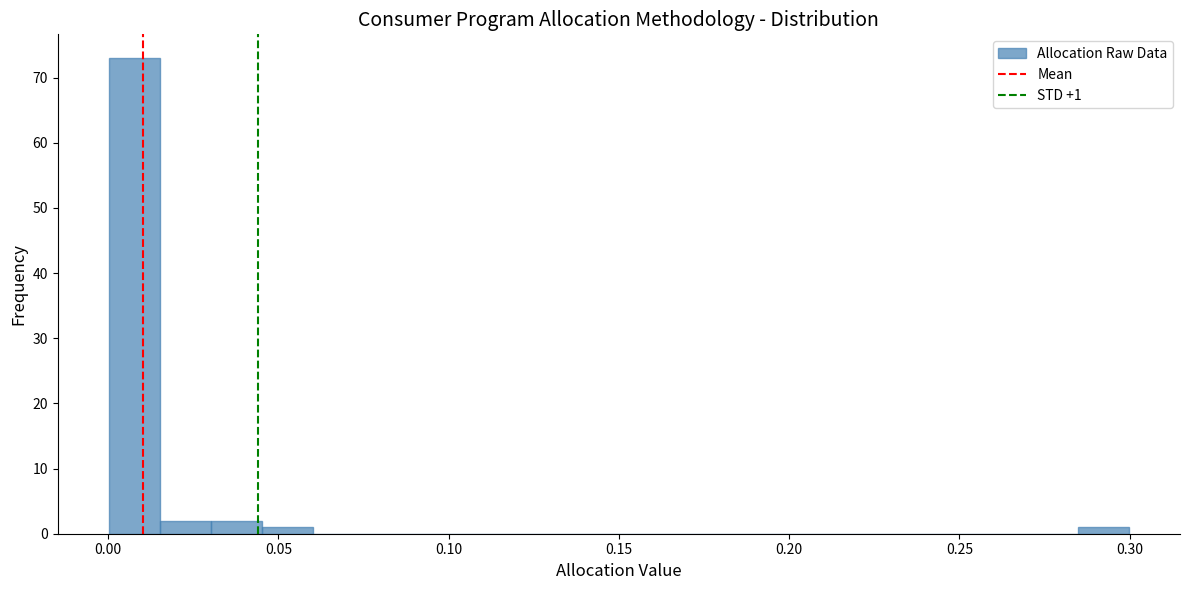

Around what value on the x-axis is the tallest bar? Give the approximate position of its centre, as read against the axis.

0.010